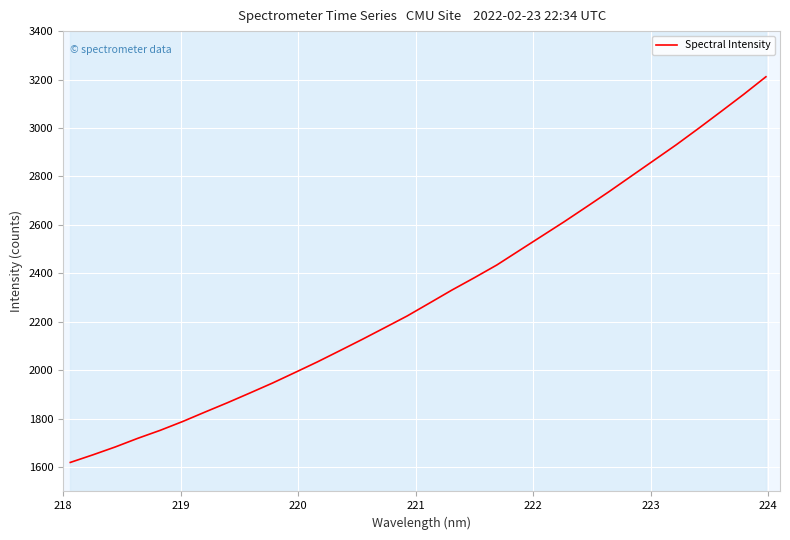

What is the maximum value for Spectral Intensity?

3211.5